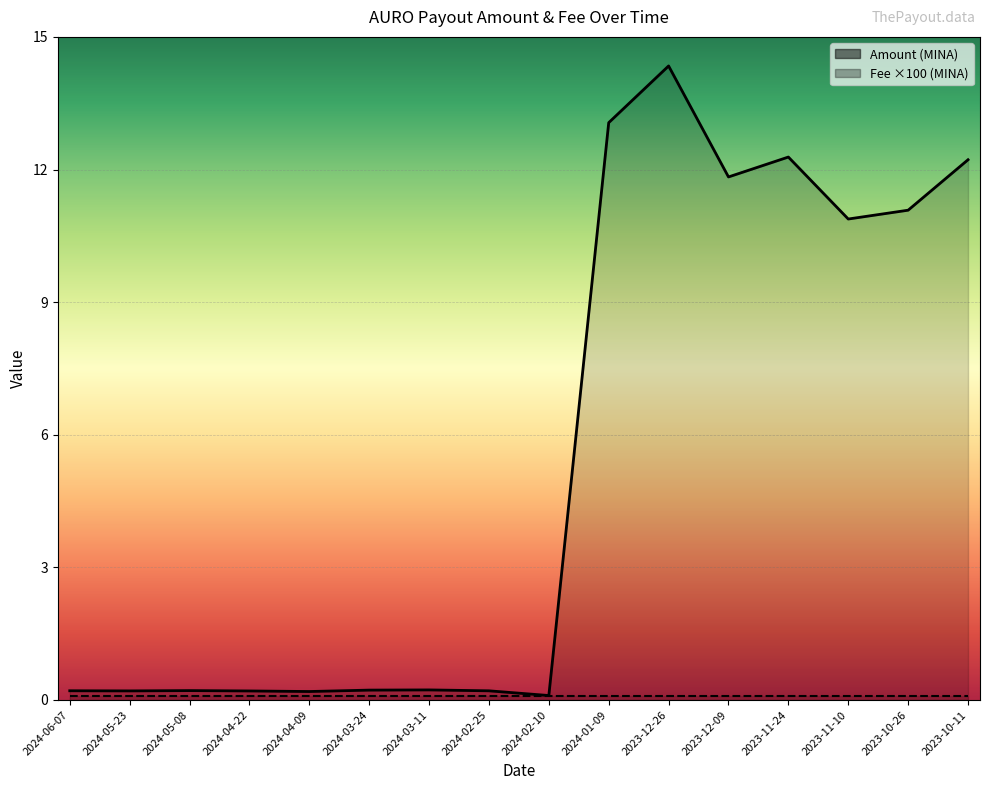

What is the maximum value shown in the chart?

14.3